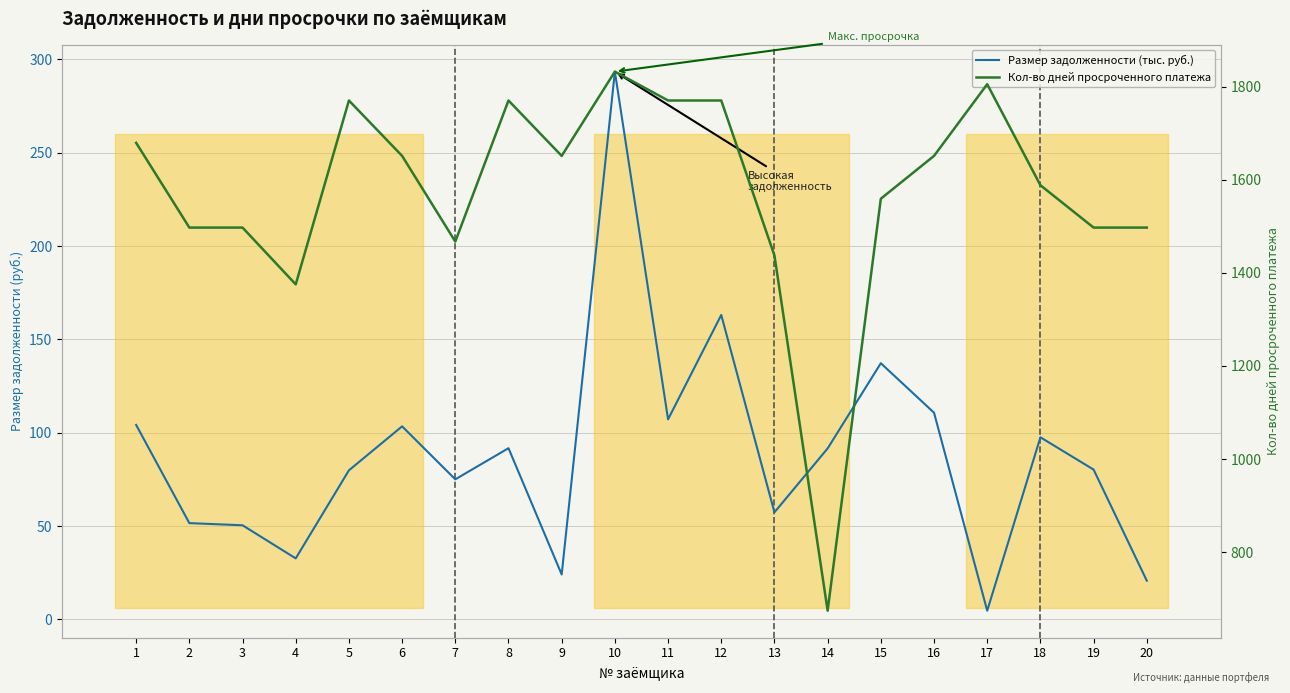

True or false: Кол-во дней просроченного платежа and Размер задолженности (тыс. руб.) cross at least once.

False